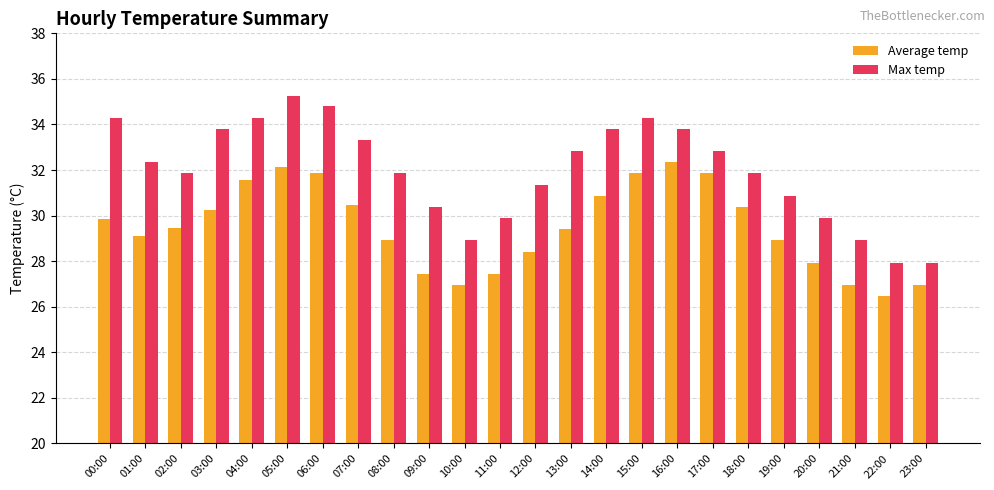

Are the bars grouped side by side (vs. stacked)?

Yes